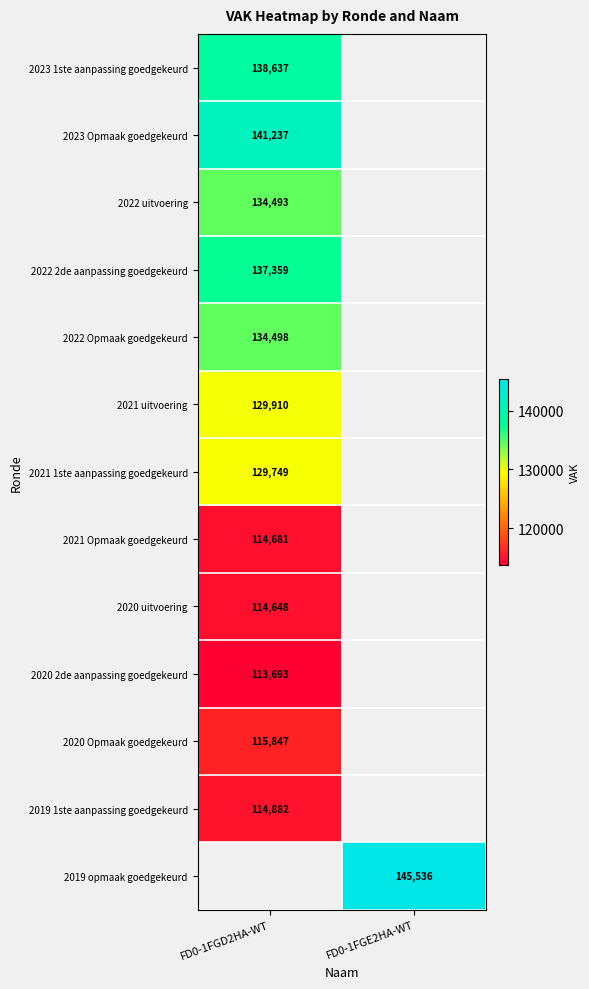

True or false: 2022 Opmaak goedgekeurd has a value of 134498 at FD0-1FGD2HA-WT.

True